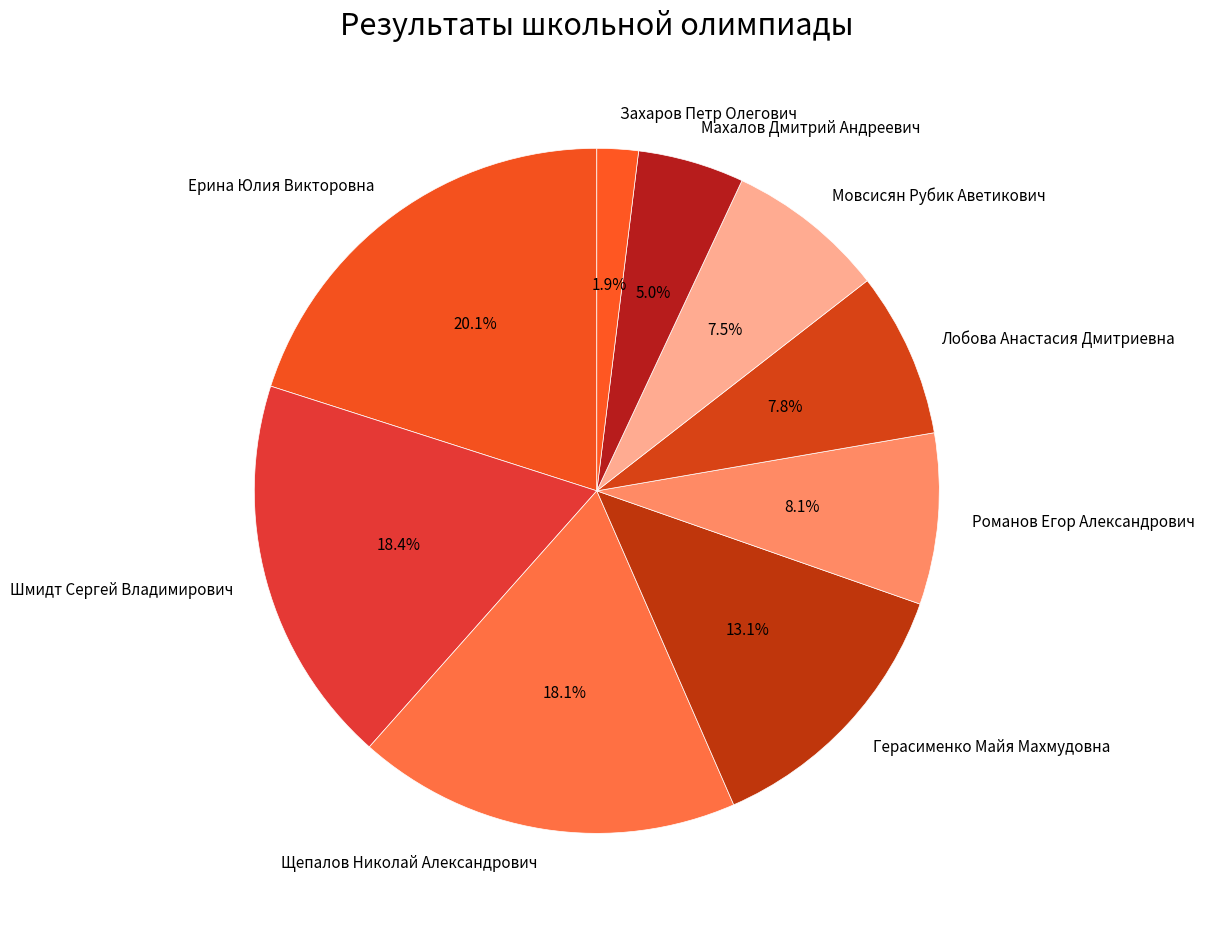

Between Ерина Юлия Викторовна and Шмидт Сергей Владимирович, which is larger?

Ерина Юлия Викторовна